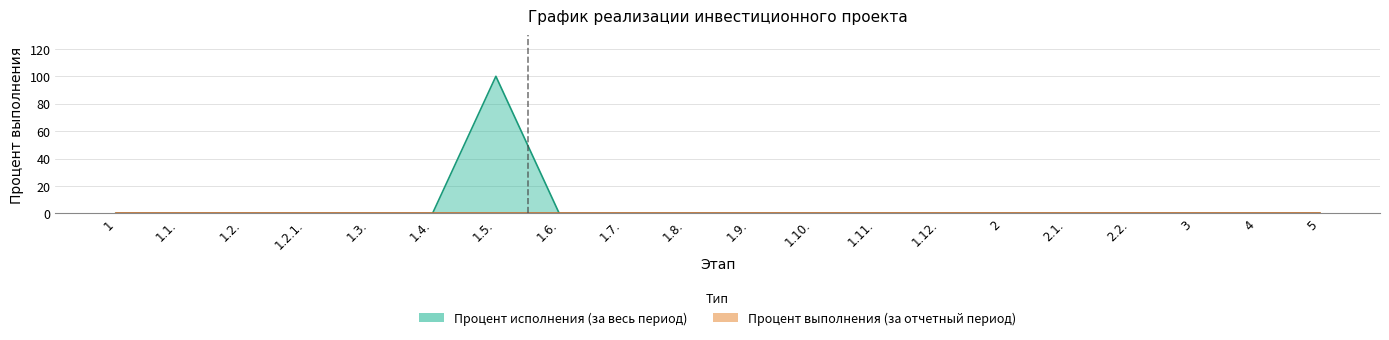

Rank the categories by value from lowest to highest.

1, 1.1., 1.2., 1.2.1., 1.3., 1.4., 1.6., 1.7., 1.8., 1.9., 1.10., 1.11., 1.12., 2, 2.1., 2.2., 3, 4, 5, 1.5.